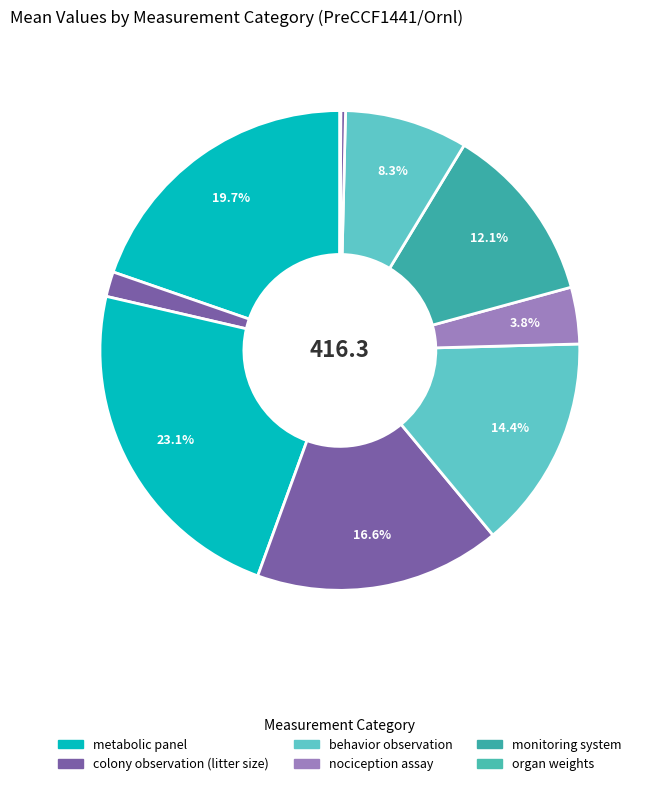

How many segments does this pie chart have?

10